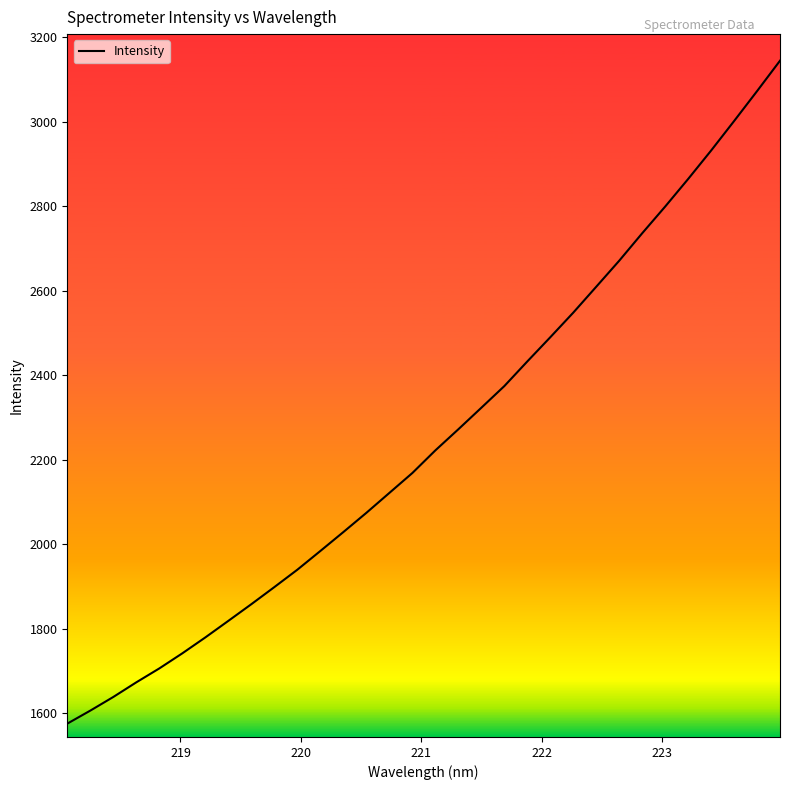

What is the greatest value displayed?

3144.0